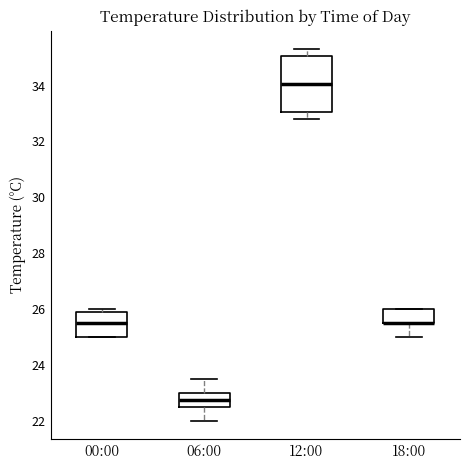

Reading left to right, transcribe this box plot: for each box, give where its median line is, the range the box spans, and where its two whiskers end, as read against the y-axis. The values are not printed on the chart, so give them approximately, as read against the axis.

00:00: median 25.6, box 25.0 to 25.8, whiskers 25.0 to 26.0
06:00: median 22.8, box 22.6 to 23.0, whiskers 22.0 to 23.6
12:00: median 34.0, box 33.0 to 35.0, whiskers 32.8 to 35.4
18:00: median 25.6 (drawn on the box's lower edge), box 25.6 to 26.0, whiskers 25.0 to 26.0